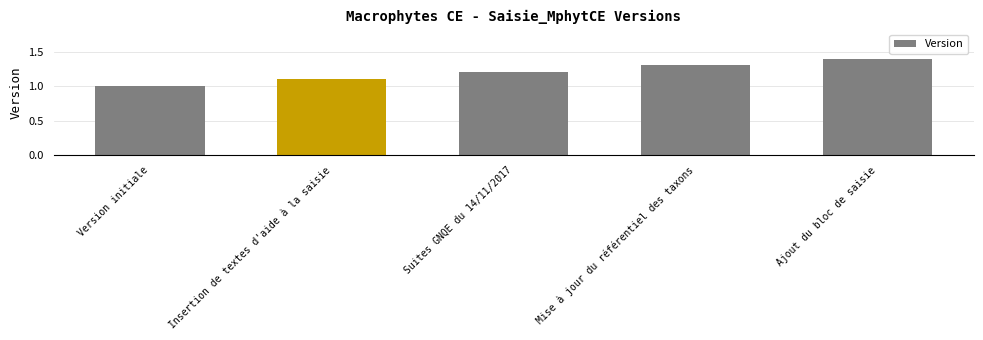

What is the label of the 2nd bar from the left?

Insertion de textes d'aide à la saisie